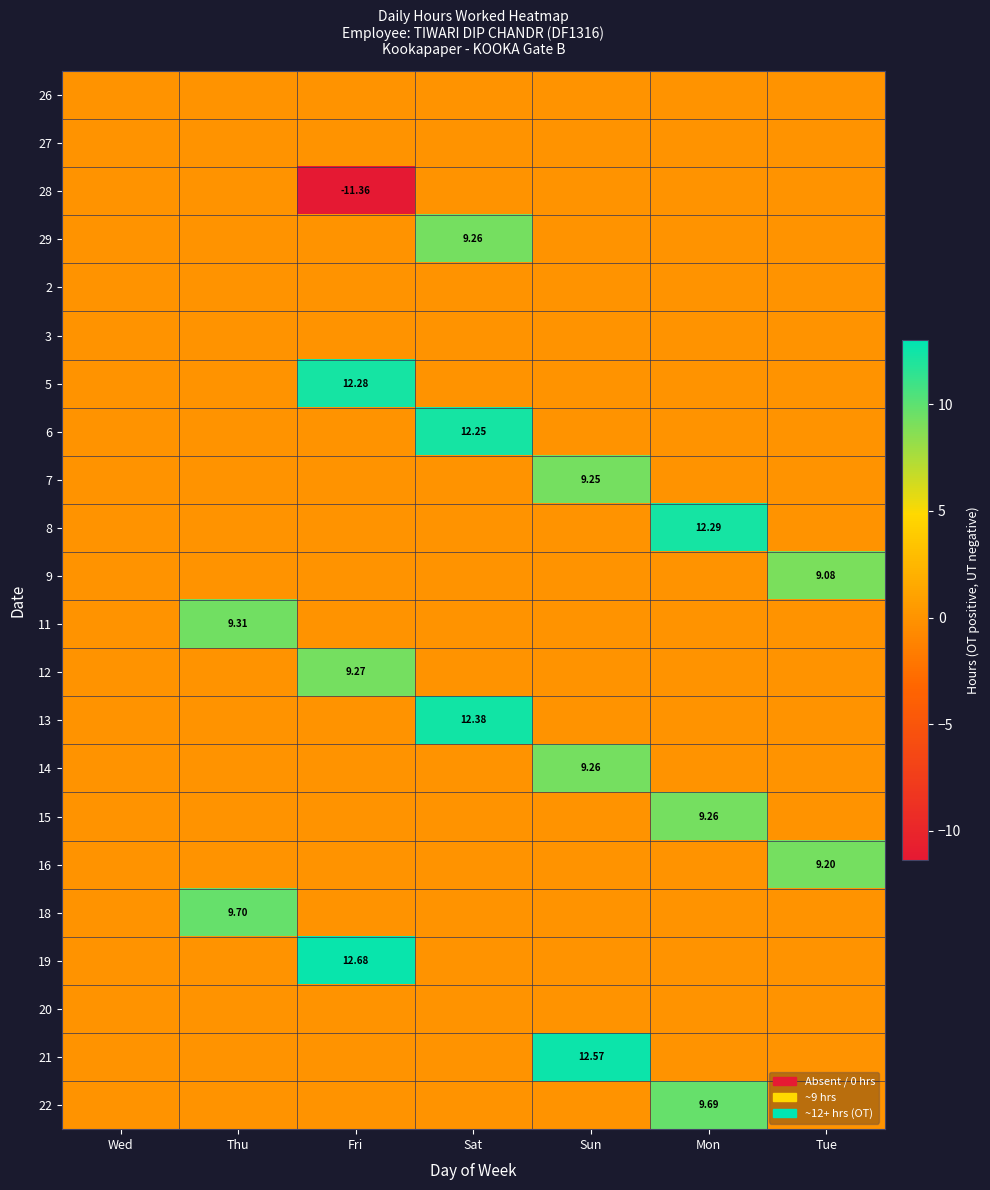

True or false: 13 has a value of 0.0 at Tue.

True